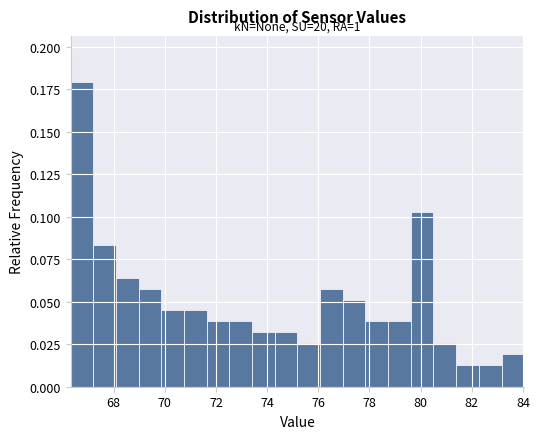

Over which range of the x-axis is the bar tallest?

66.4 to 67.2